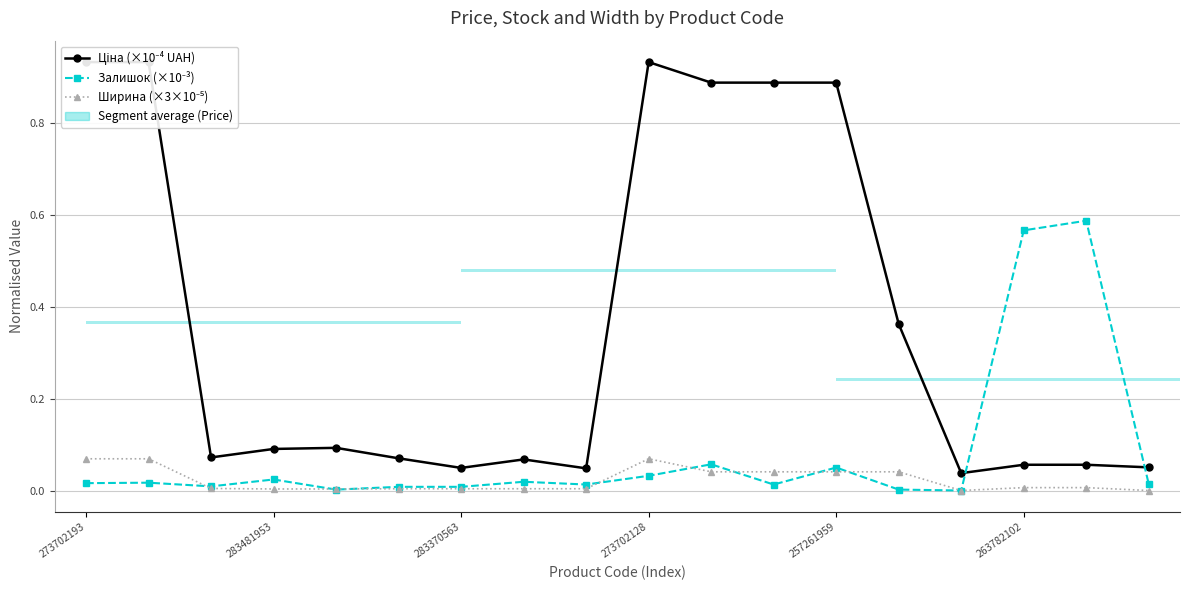

What is the difference between the maximum and second lowest values in the Залишок (×10⁻³) series?

0.6